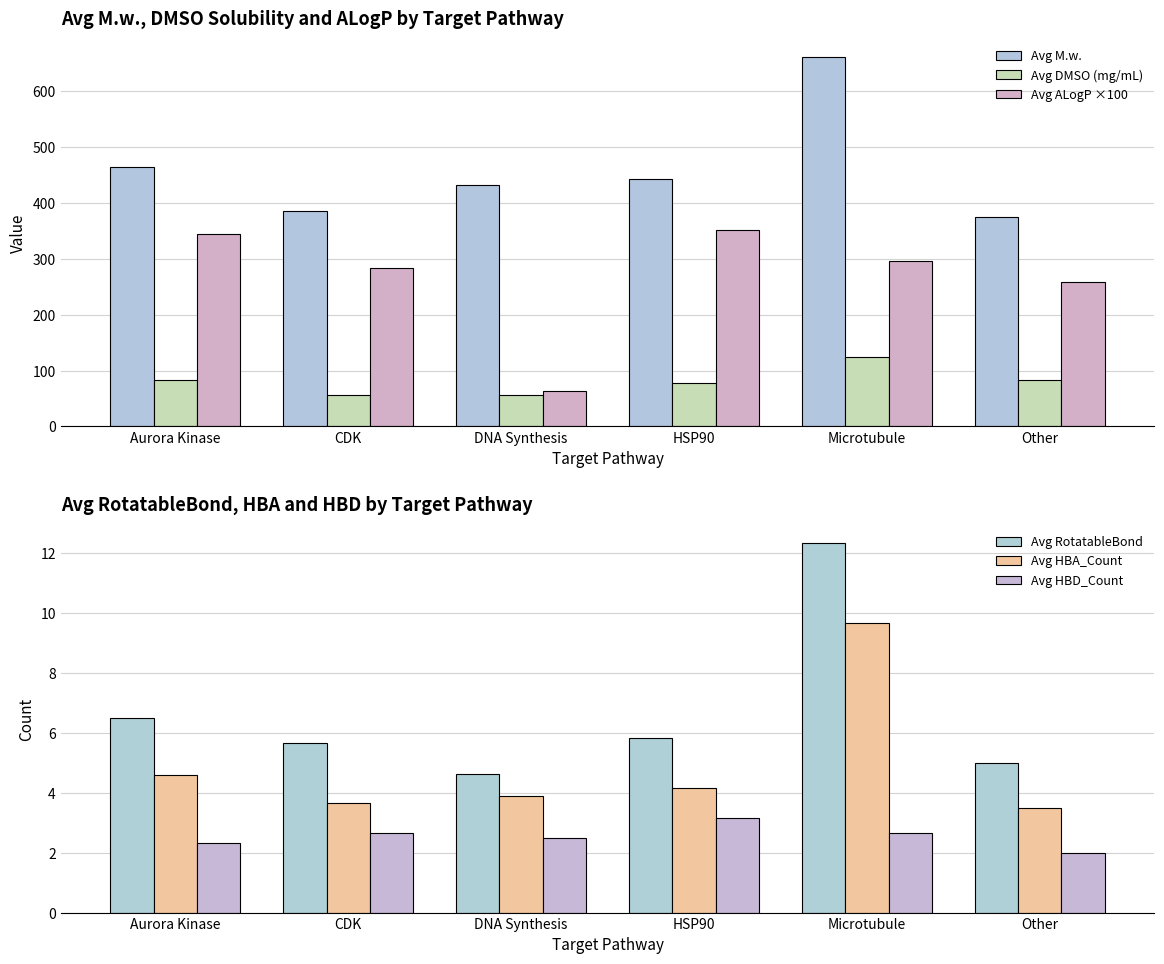

Rank the series at Other from highest to lowest value.

Avg M.w., Avg ALogP ×100, Avg DMSO (mg/mL), Avg RotatableBond, Avg HBA_Count, Avg HBD_Count